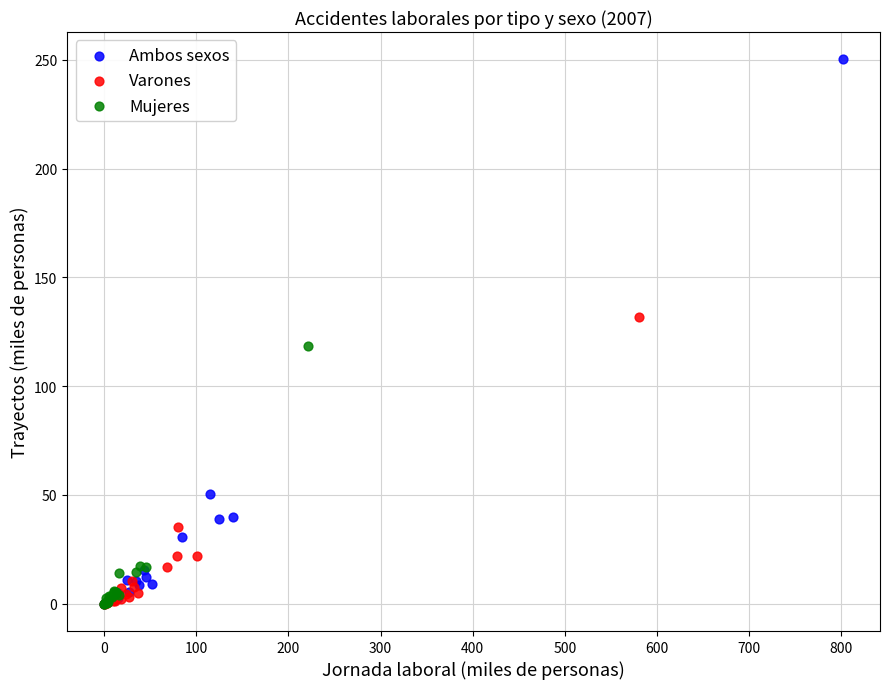

Which series has the widest spread of Y values?

Ambos sexos